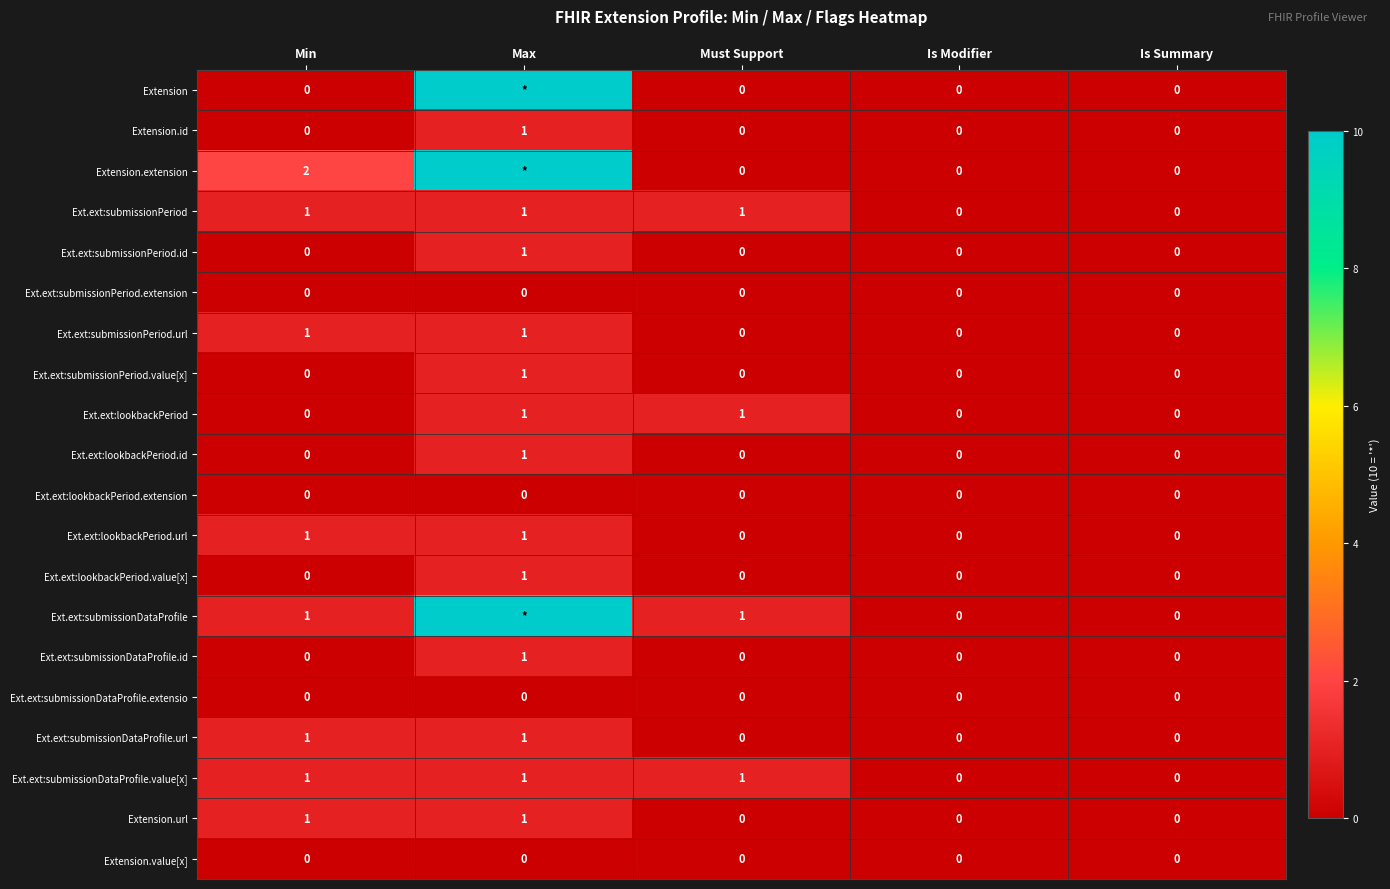

At which category is the sum across all series the highest?

Max